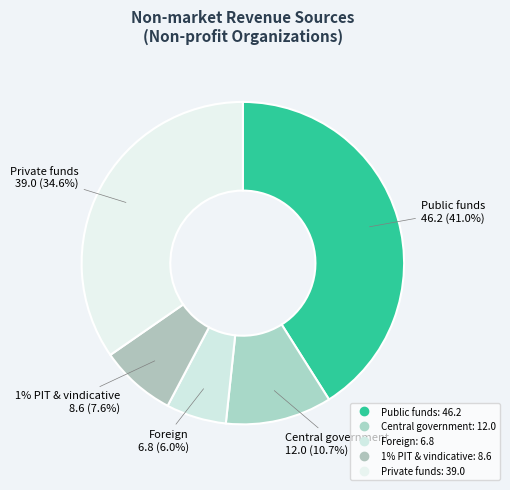

Which slice is the smallest?

Foreign